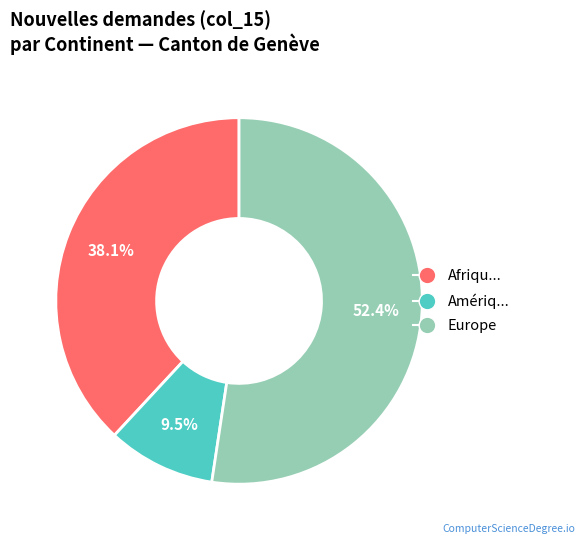

Does any single category account for the majority?

Yes